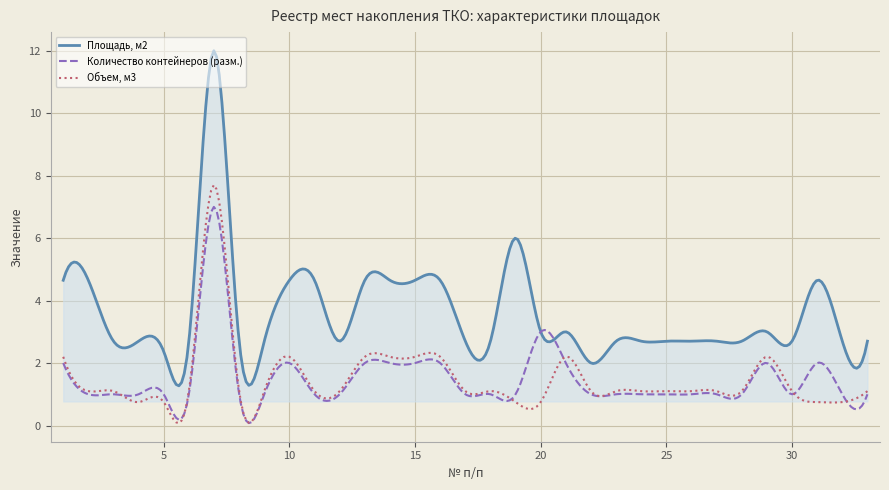

What is the greatest value displayed?

12.0